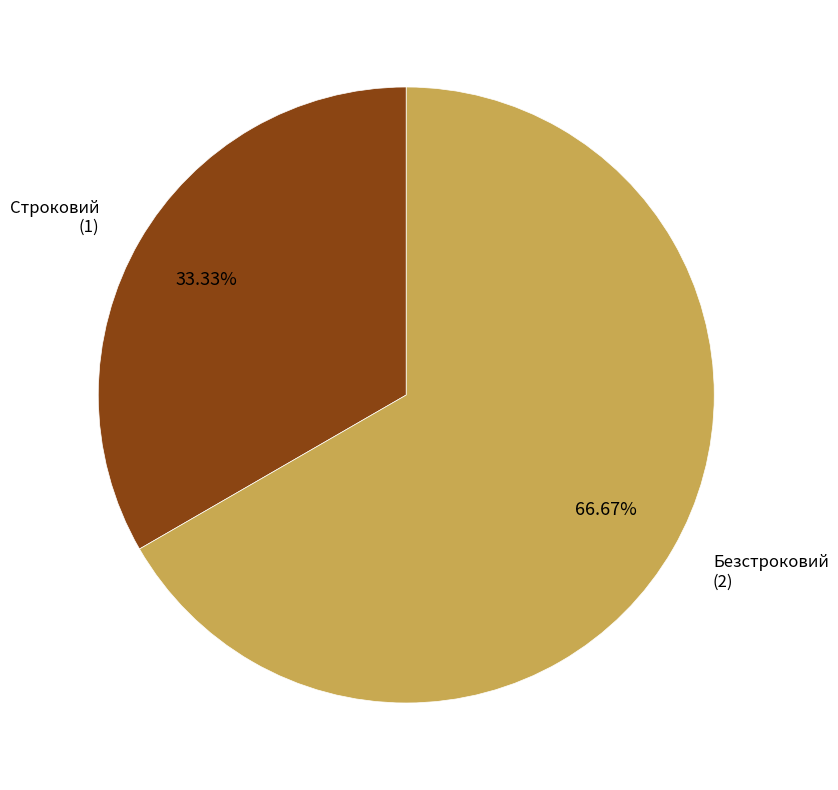

Combined, do Строковий and Безстроковий account for over 50%?

Yes